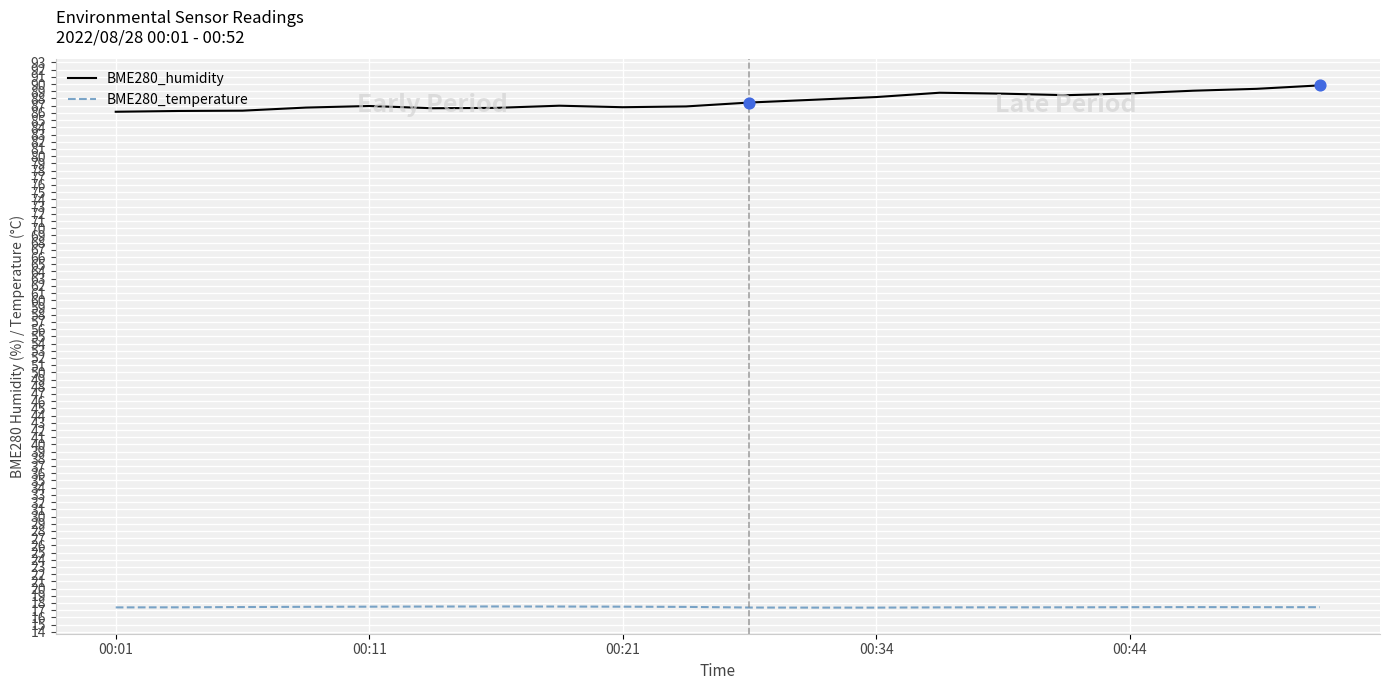

Which series has the largest range (max minus min)?

BME280_humidity